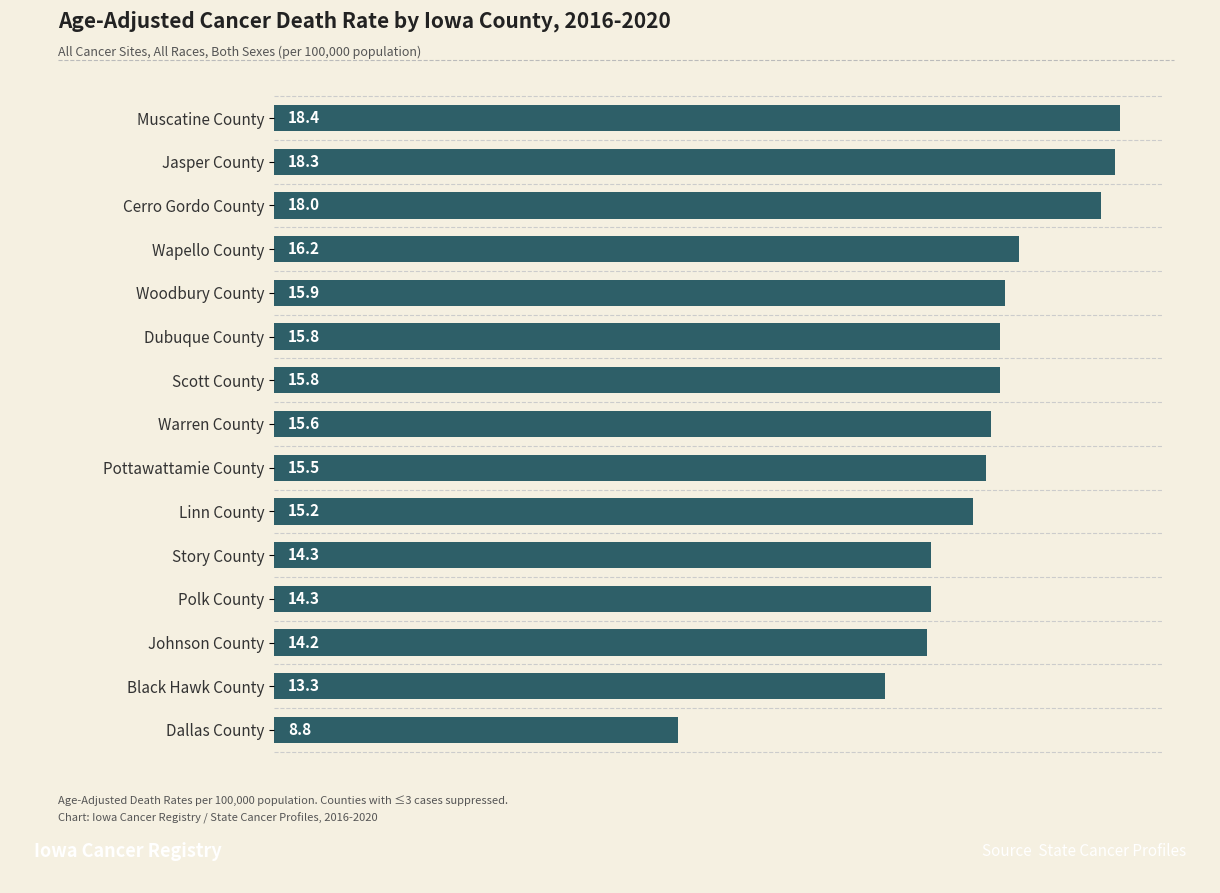

What position from the top is Wapello County?

4